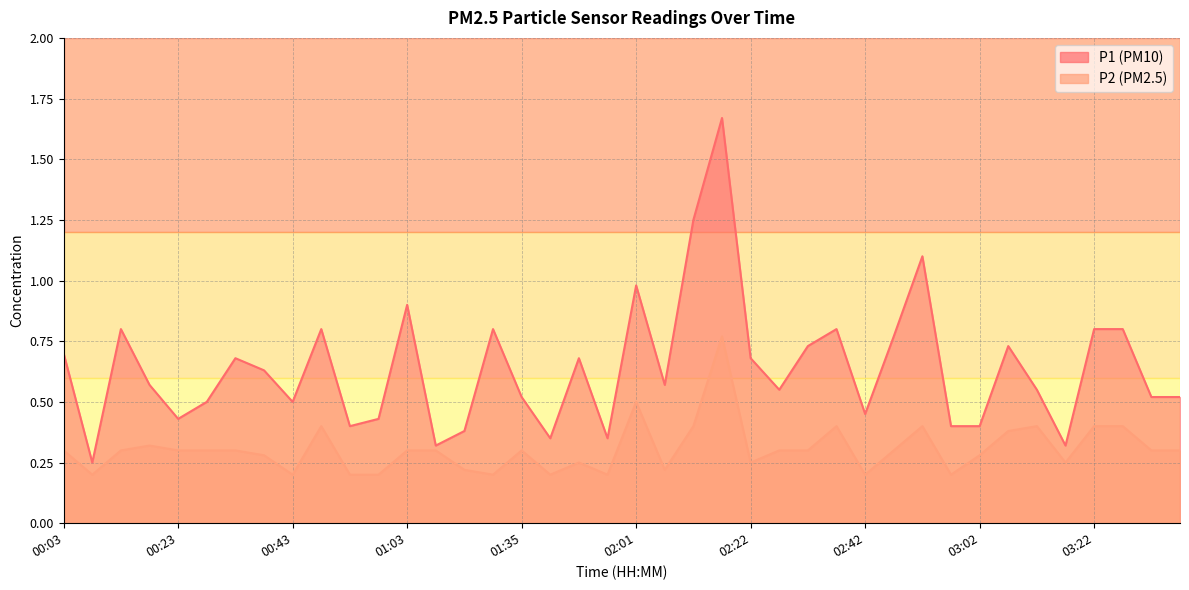

What is the difference between the maximum and minimum values in the P1 series?

1.4